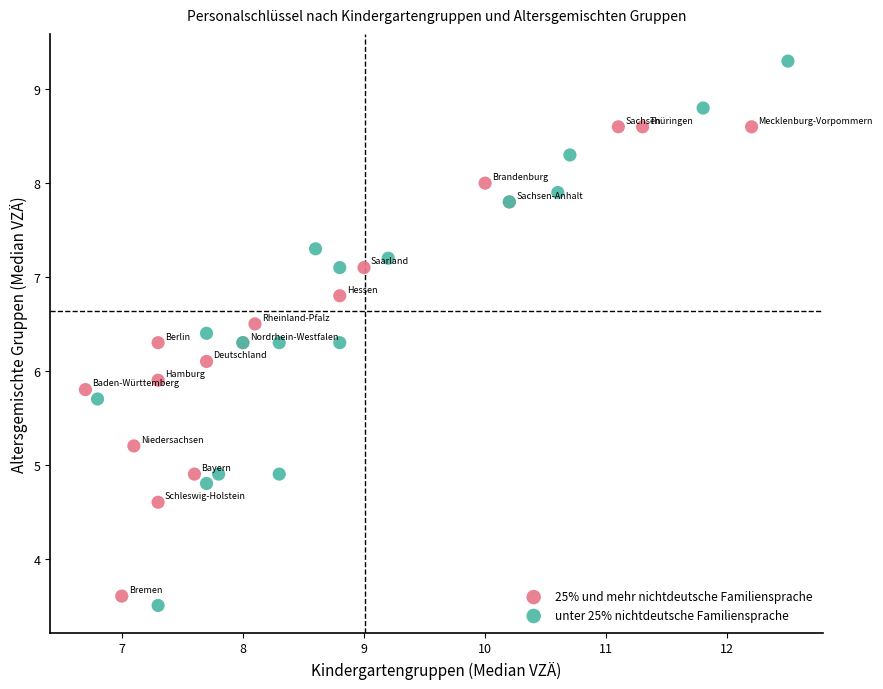

Which series has the largest Y range (max minus min)?

unter 25% nichtdeutsche Familiensprache